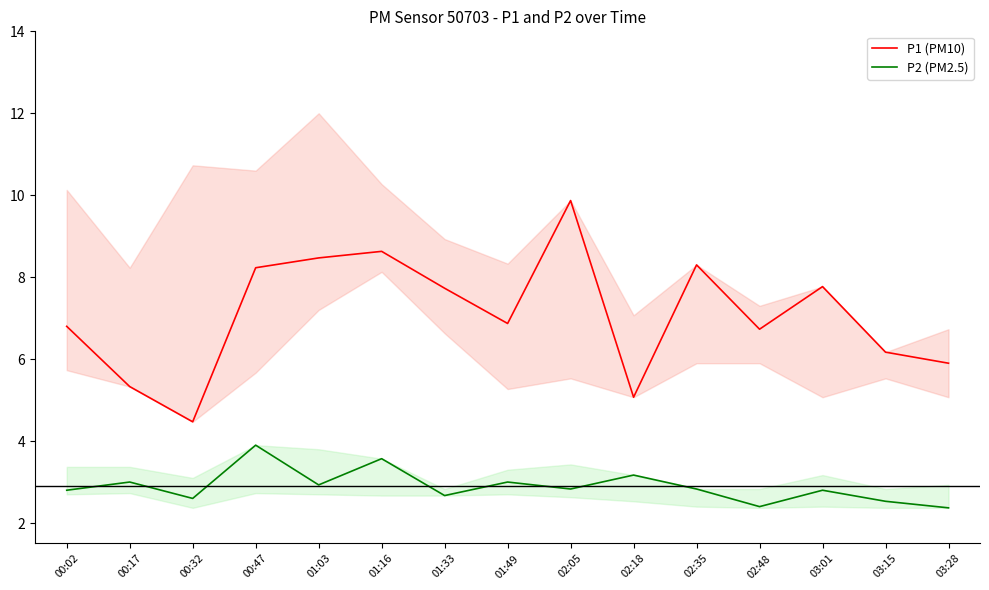

Reading left to right, transcribe all the data shown in this chart.

P1 (PM10): 00:02=6.8	00:17=5.3	00:32=4.5	00:47=8.2	01:03=8.5	01:16=8.6	01:33=7.7	01:49=6.9	02:05=9.9	02:18=5.1	02:35=8.3	02:48=6.7	03:01=7.8	03:15=6.2	03:28=5.9
P2 (PM2.5): 00:02=2.8	00:17=3.0	00:32=2.6	00:47=3.9	01:03=2.9	01:16=3.6	01:33=2.7	01:49=3.0	02:05=2.8	02:18=3.2	02:35=2.8	02:48=2.4	03:01=2.8	03:15=2.5	03:28=2.4